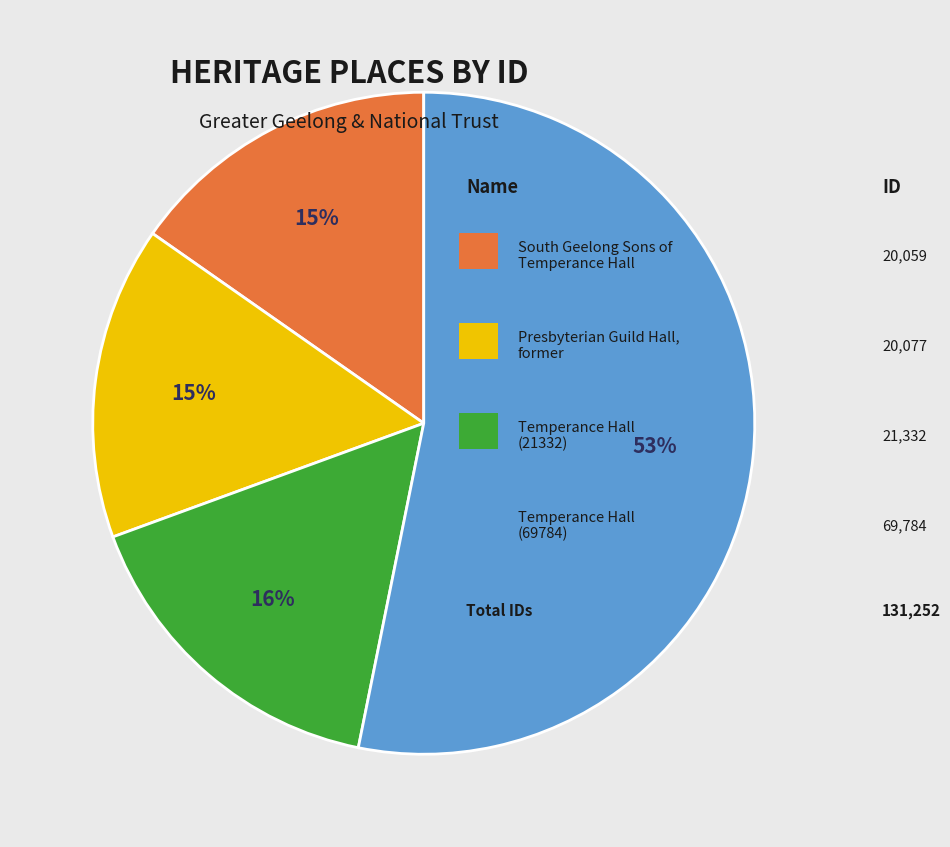

To the nearest percent, what is the average slice percentage?

25%